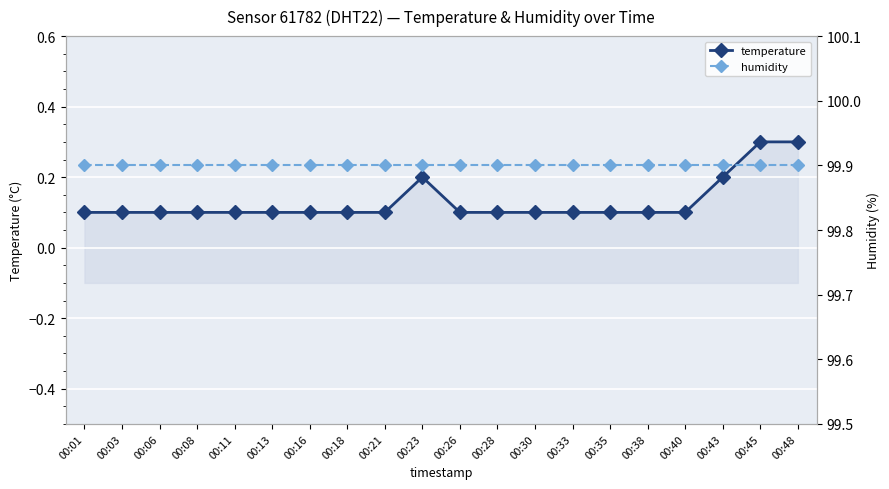

True or false: temperature and humidity cross at least once.

False